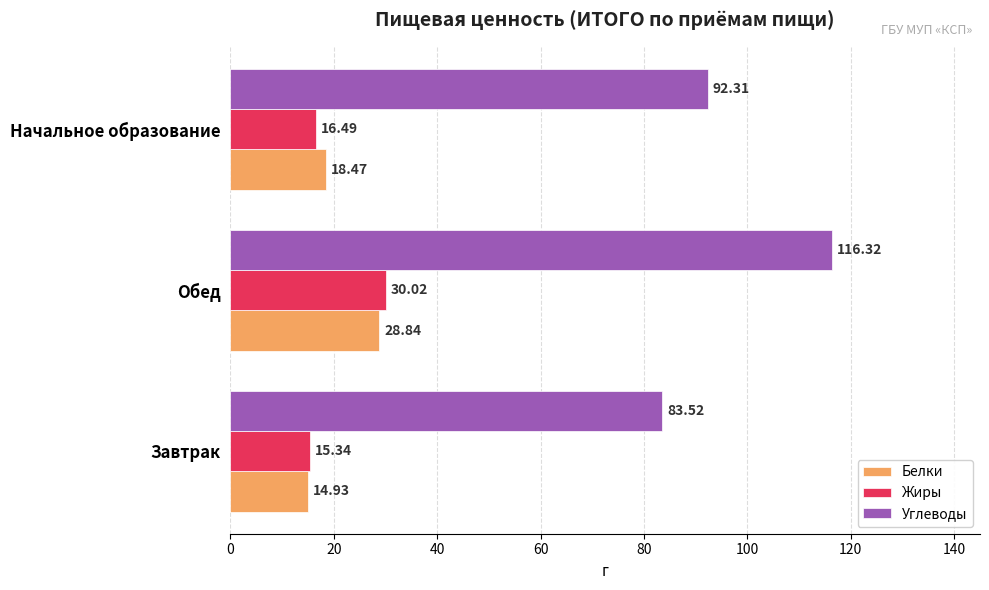

Which series has the widest spread of values?

Углеводы